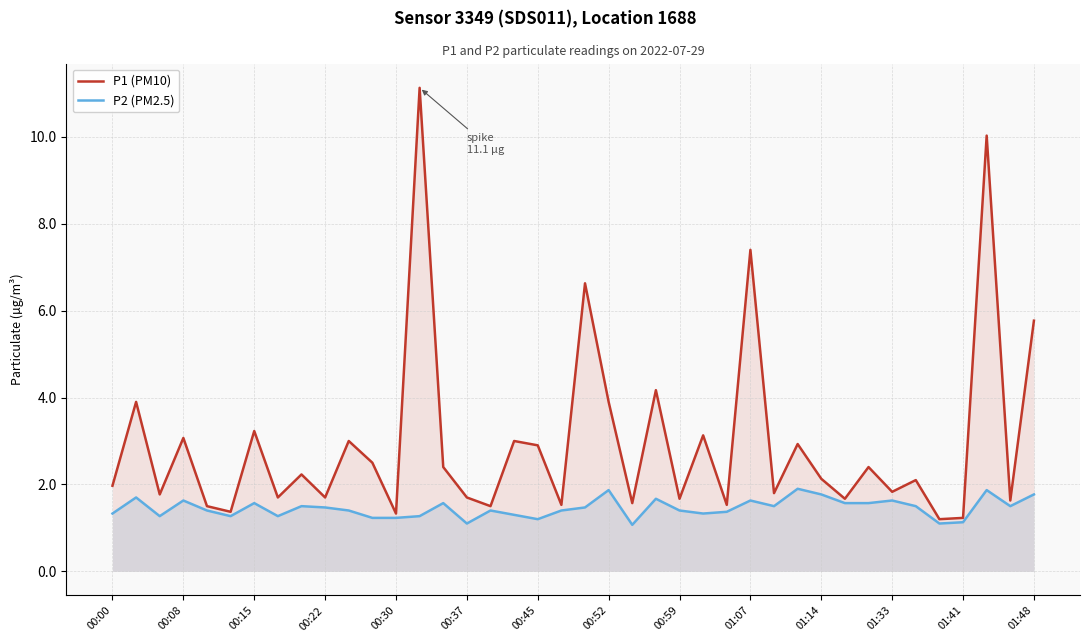

What is the difference between the highest and lowest values at 00:52?

2.0